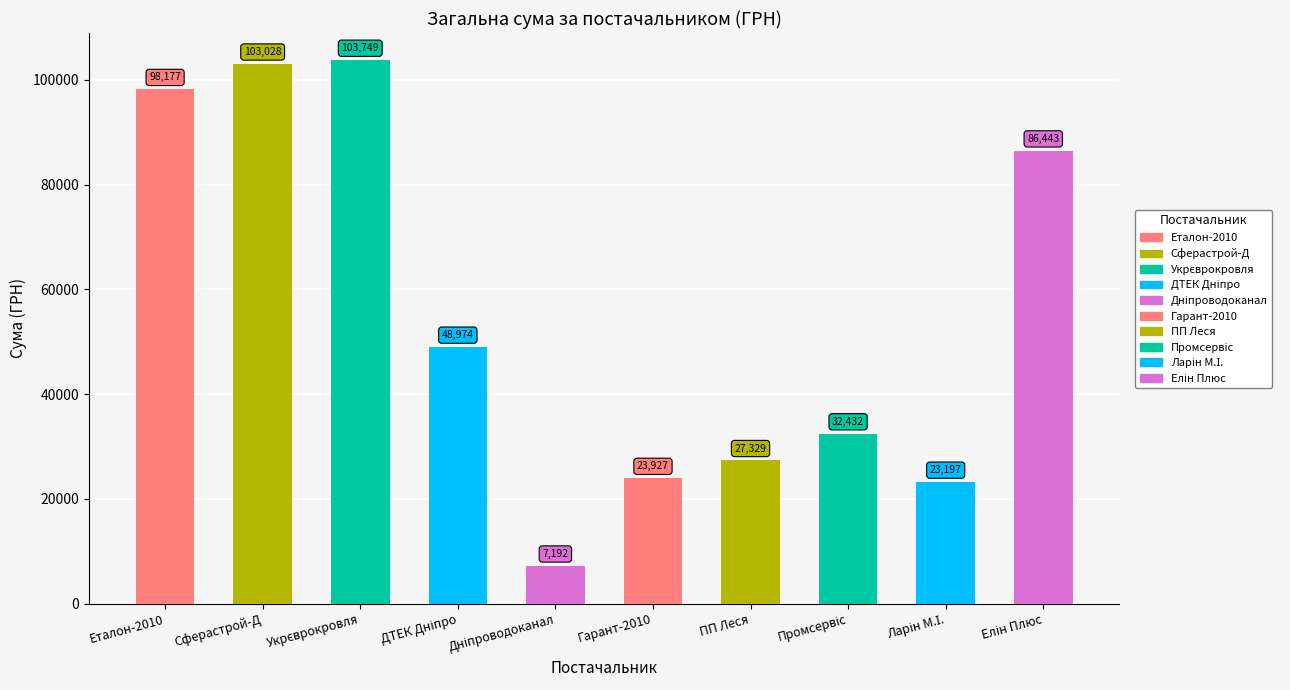

What is the sum of the values at ТОВ НВО "Промсервіс" and ПП "Леся"?

59761.1